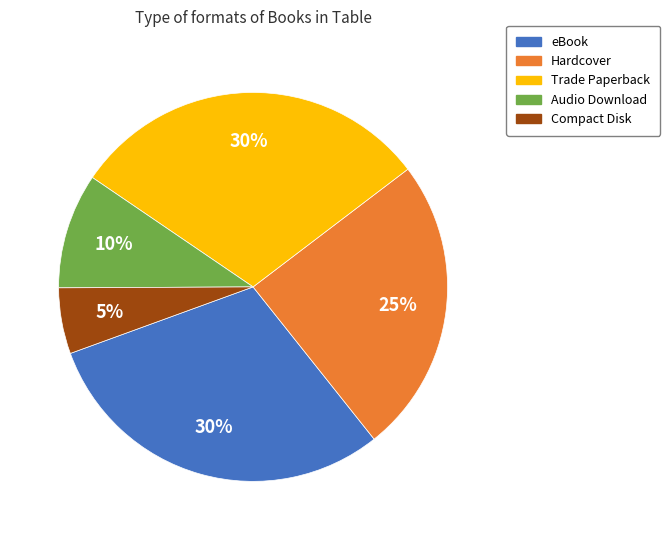

How many slices are in this pie chart?

5